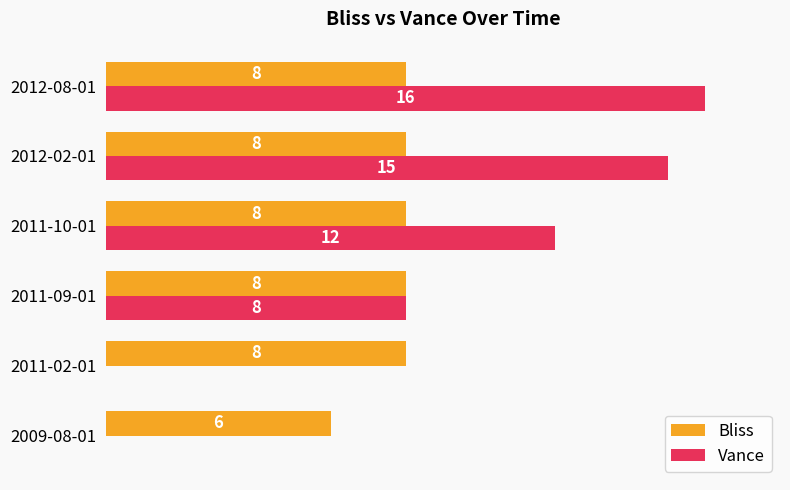

Which label corresponds to the largest value in the chart?

2012-08-01